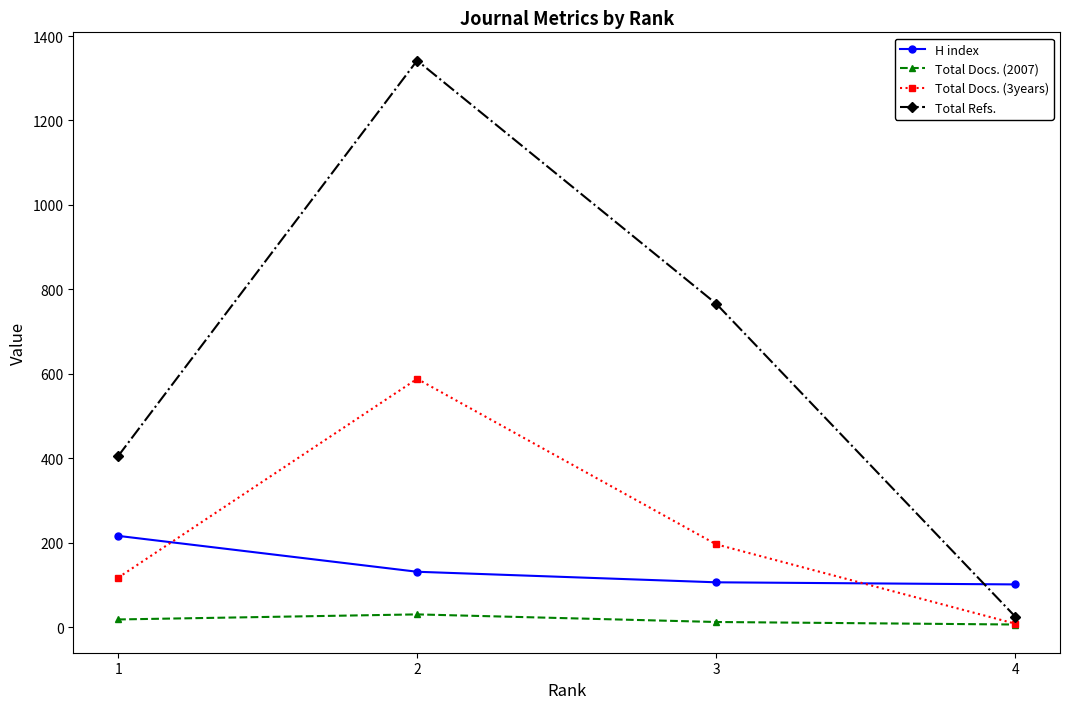

What is the difference between the maximum and second lowest values in the Total Docs. (3years) series?

471